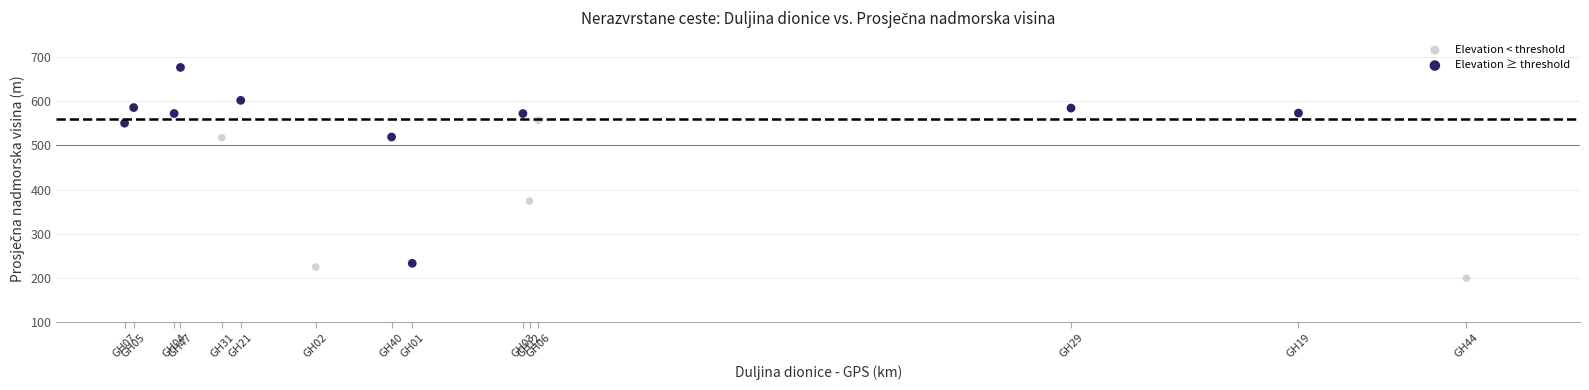

Which series reaches the maximum Y coordinate?

Elevation ≥ threshold